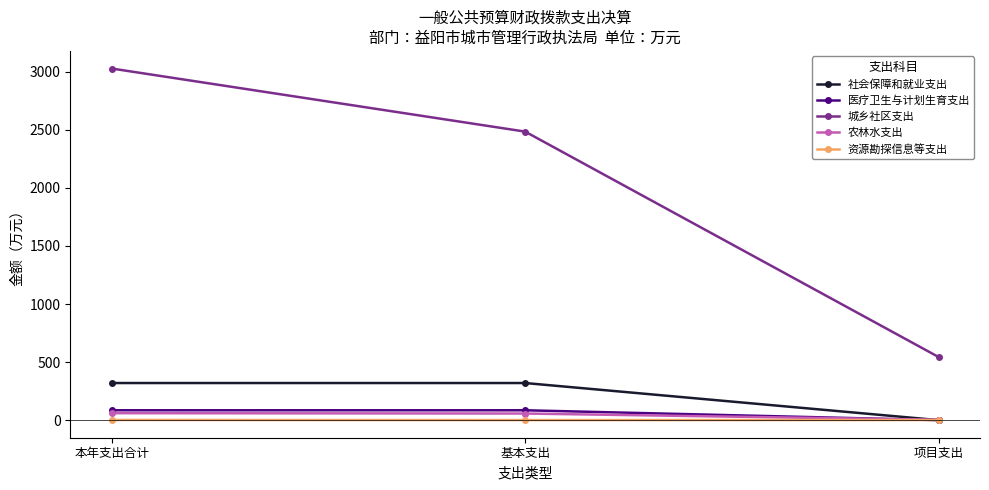

True or false: 农林水支出 has a value of 3.1 at 项目支出.

True